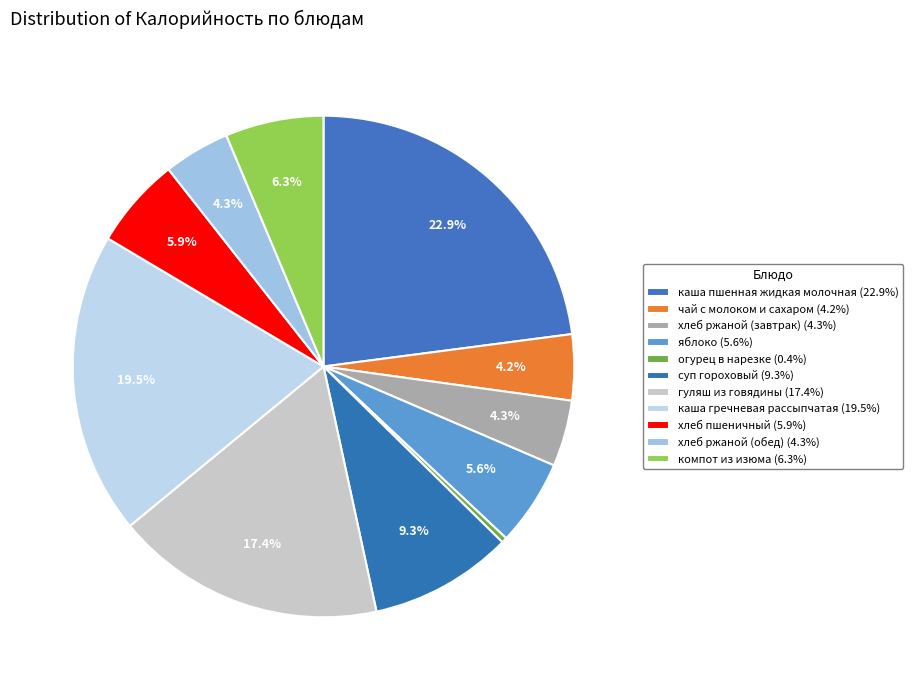

To the nearest percent, what is the average slice percentage?

9%